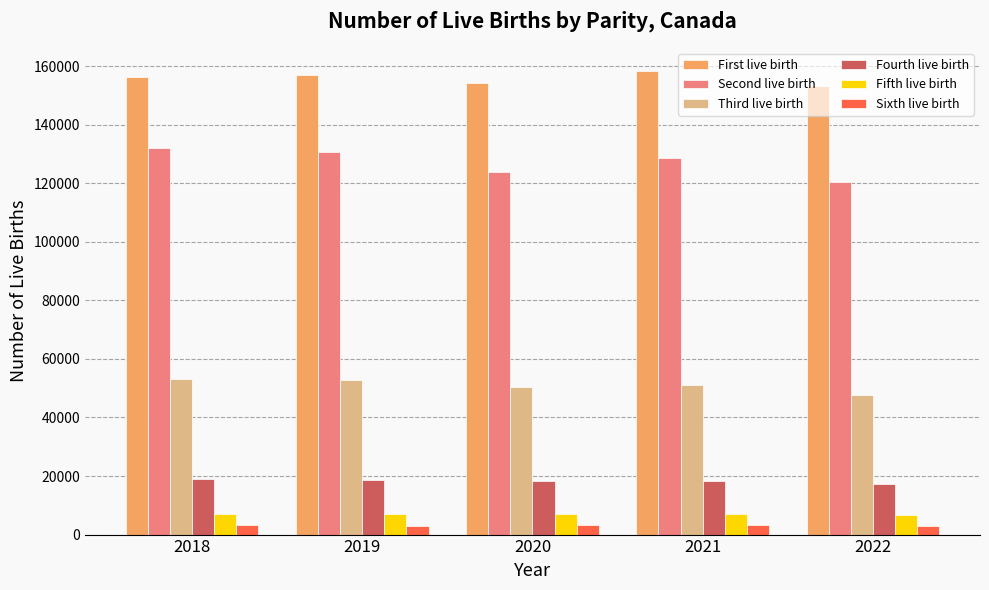

What are all the series names shown in the legend?

First live birth, Second live birth, Third live birth, Fourth live birth, Fifth live birth, Sixth live birth